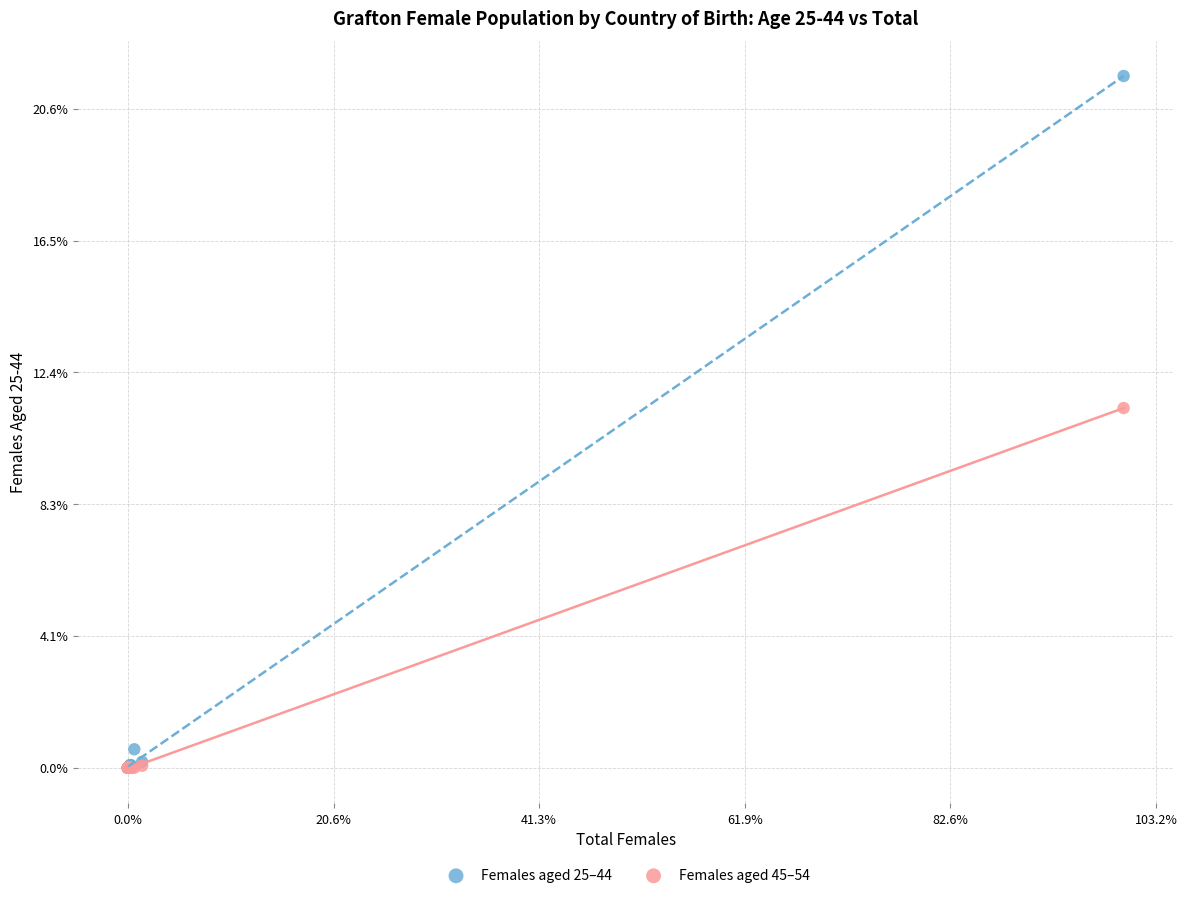

Which series reaches the maximum Y coordinate?

Females aged 25–44